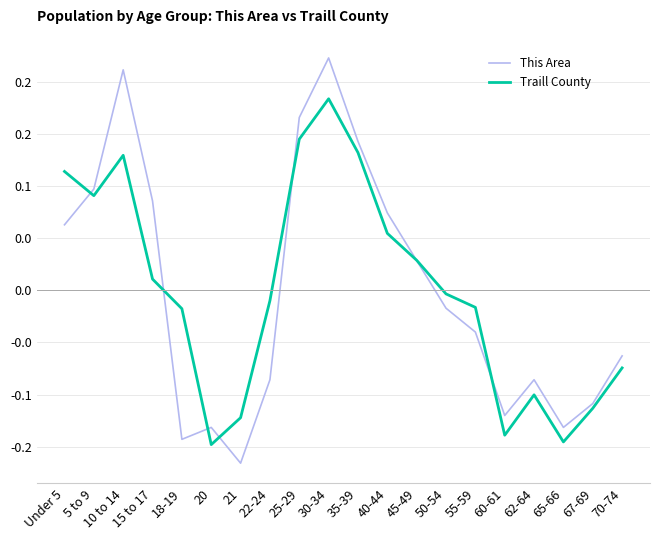

What are all the series names shown in the legend?

This Area, Traill County